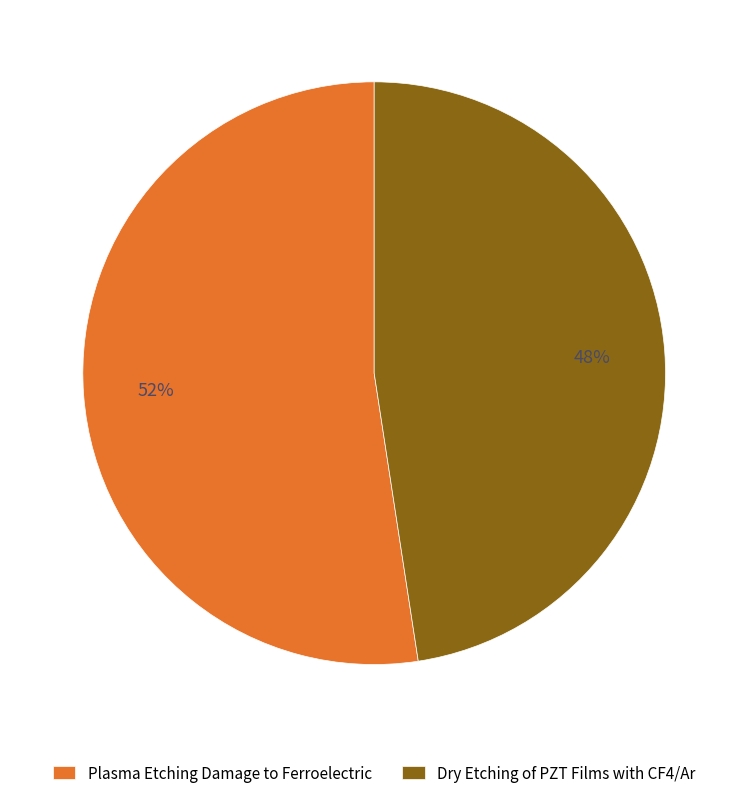

Which slice is the largest?

Plasma Etching Damage to Ferroelectric